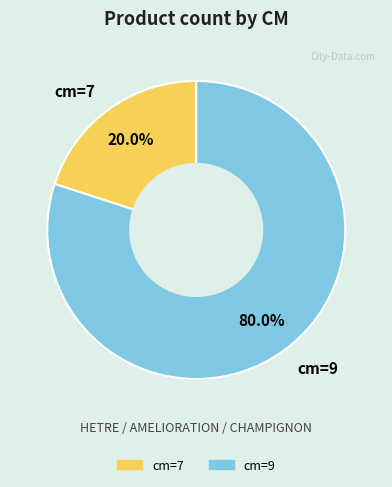

Combined, what portion of the pie is cm=7 and cm=9?

100.0%